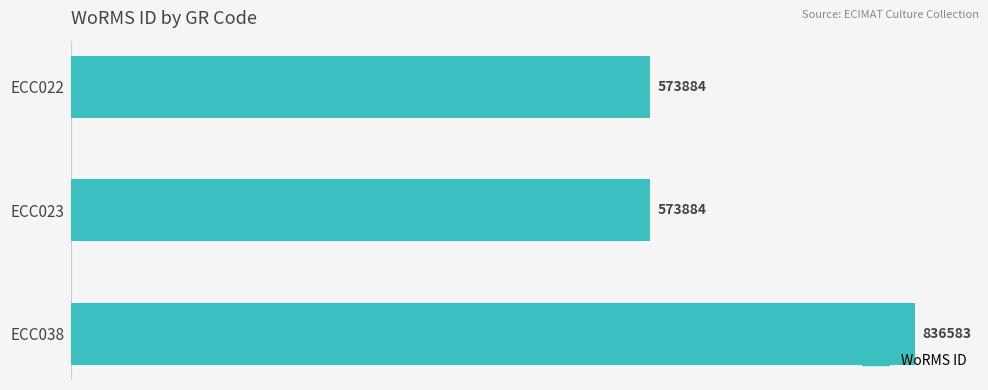

Reading bottom to top, extract all data points from this chart.

836583	573884	573884